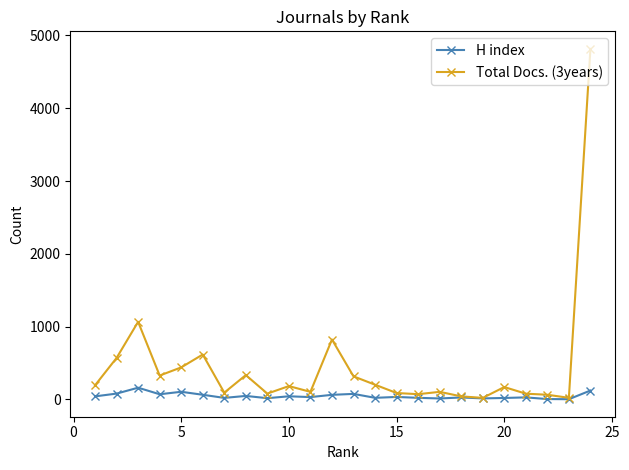

What are all the series names shown in the legend?

H index, Total Docs. (3years)